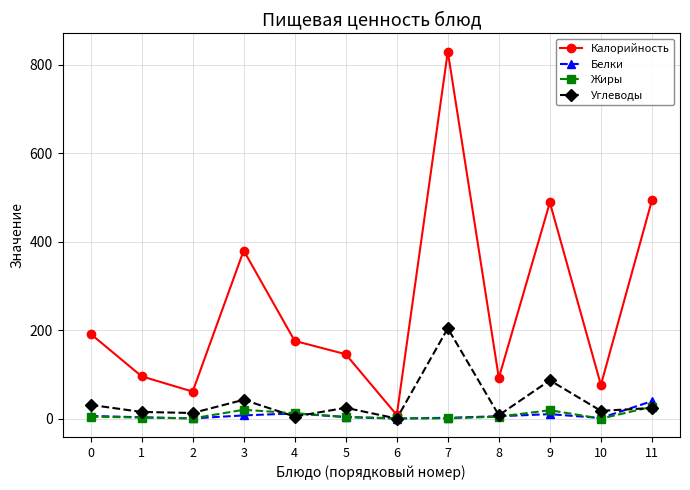

Which series changed the most between 0 and 4?

Углеводы